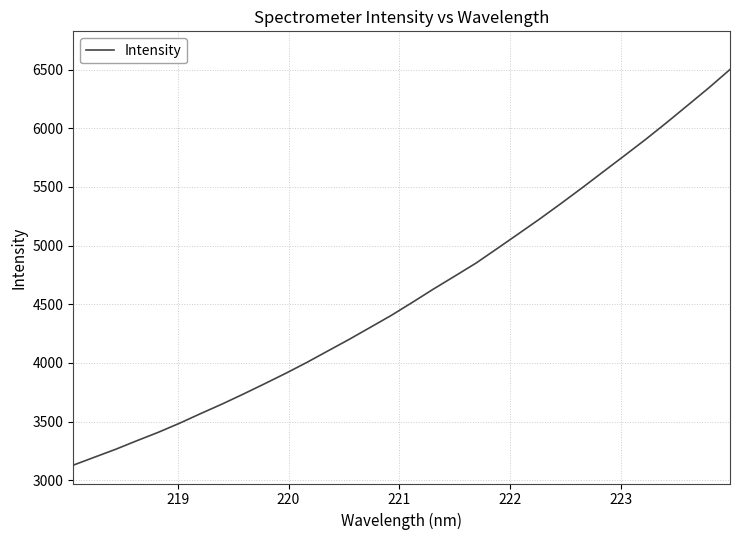

What is the smallest value displayed?

3128.2